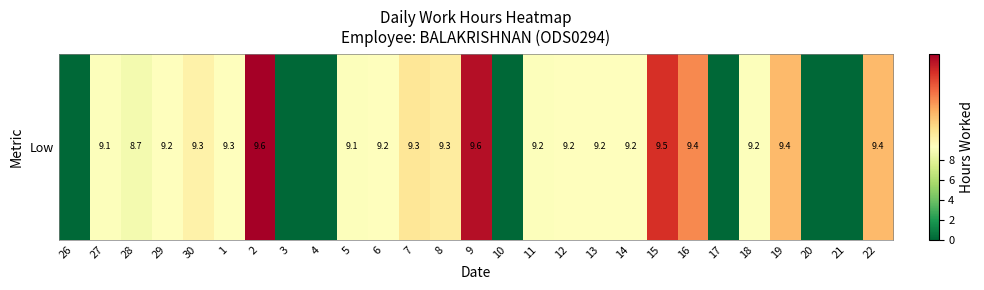

At which label is the value closest to 4?

26